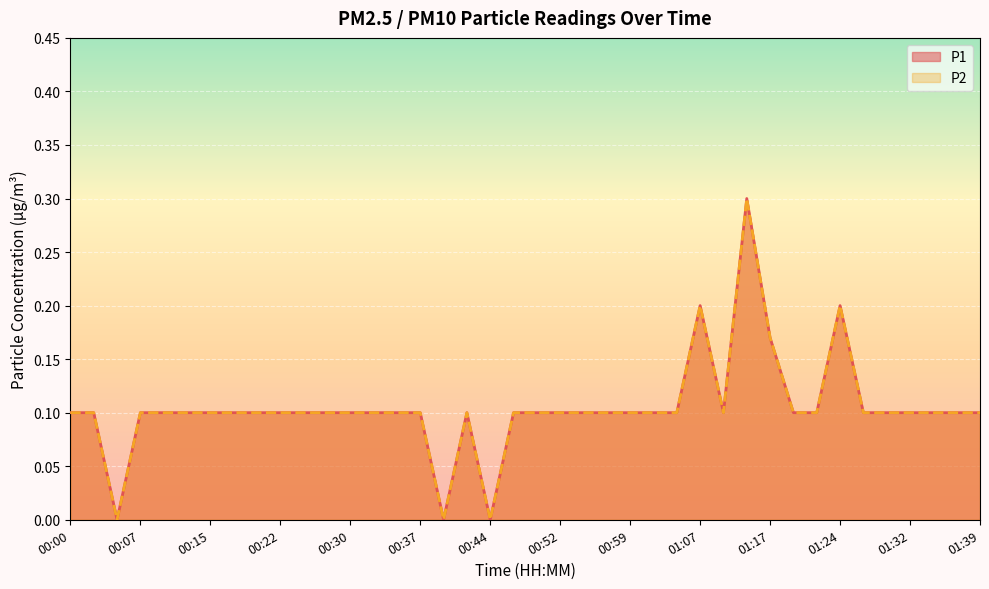

True or false: P1 and P2 cross at least once.

False